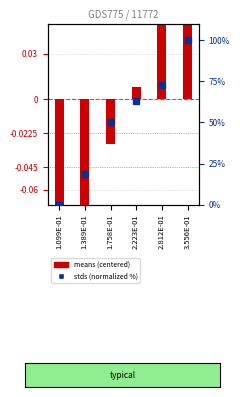

Rank the series by their maximum value, from lowest to highest.

means (centered), stds (normalized %)